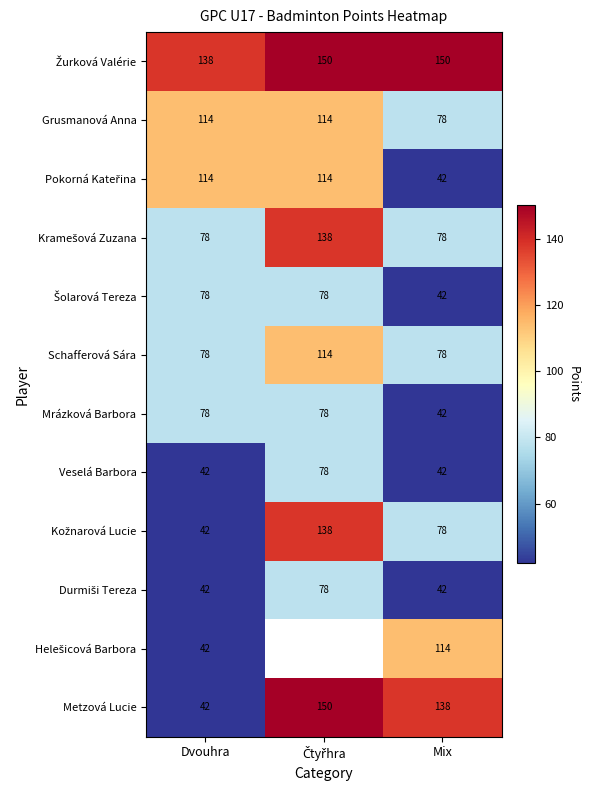

The value of Schafferová Sára at Dvouhra is 78. True or false?

True